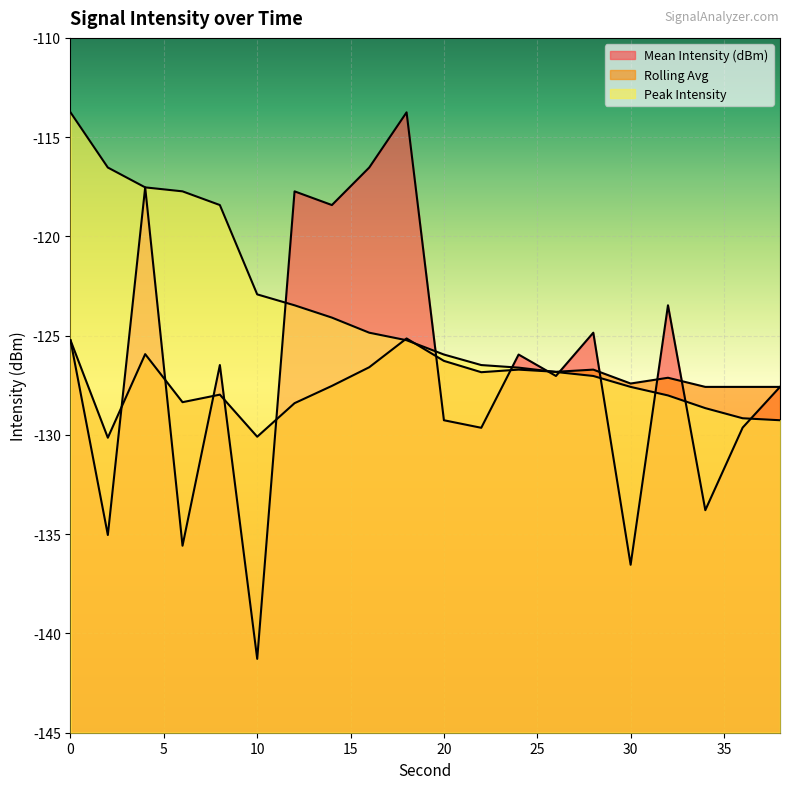

What is the value of the Rolling Avg point at the 3rd from the left?

-125.9